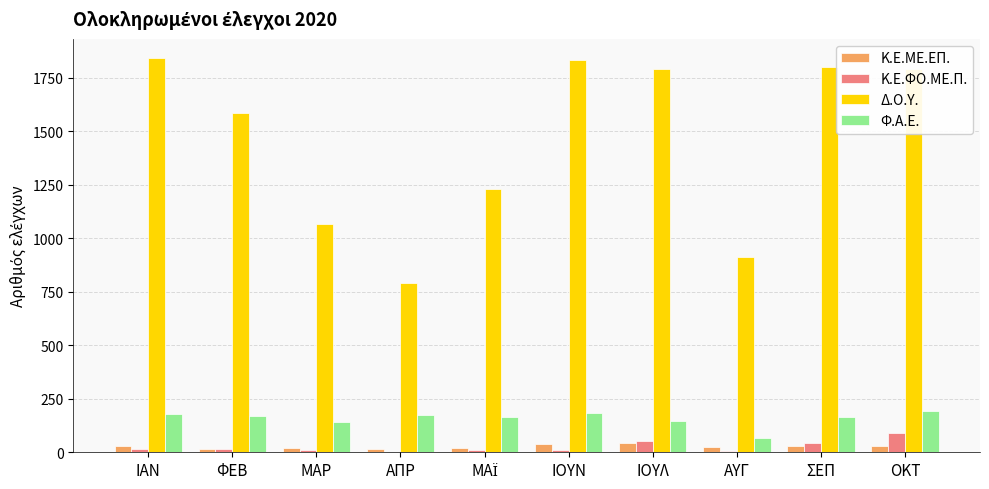

What is the sum of all Κ.Ε.ΜΕ.ΕΠ. values?

265